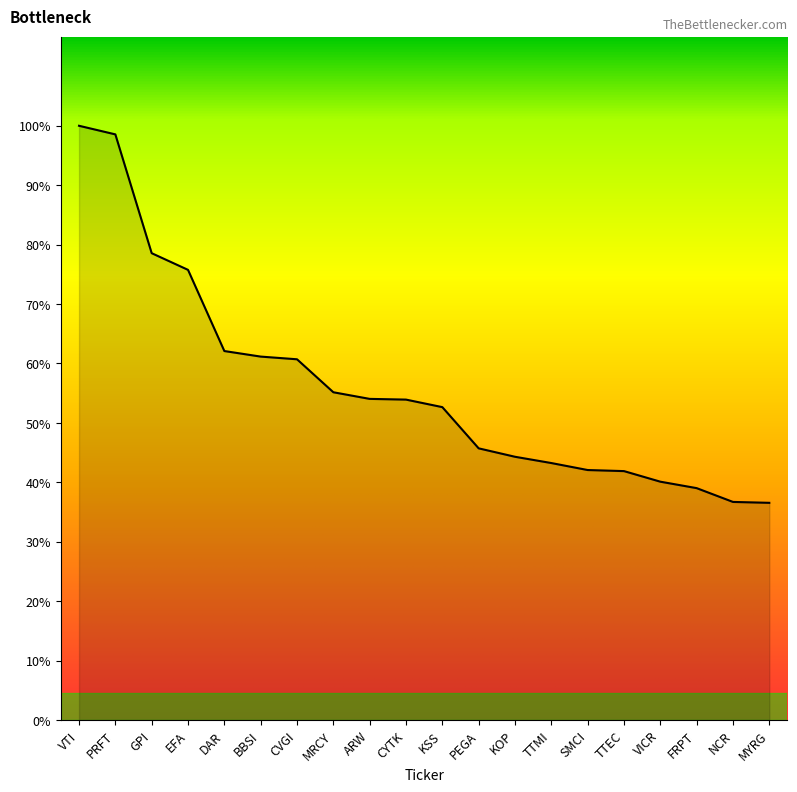

The chart shows a value of 2.1 at SMCI. True or false?

False